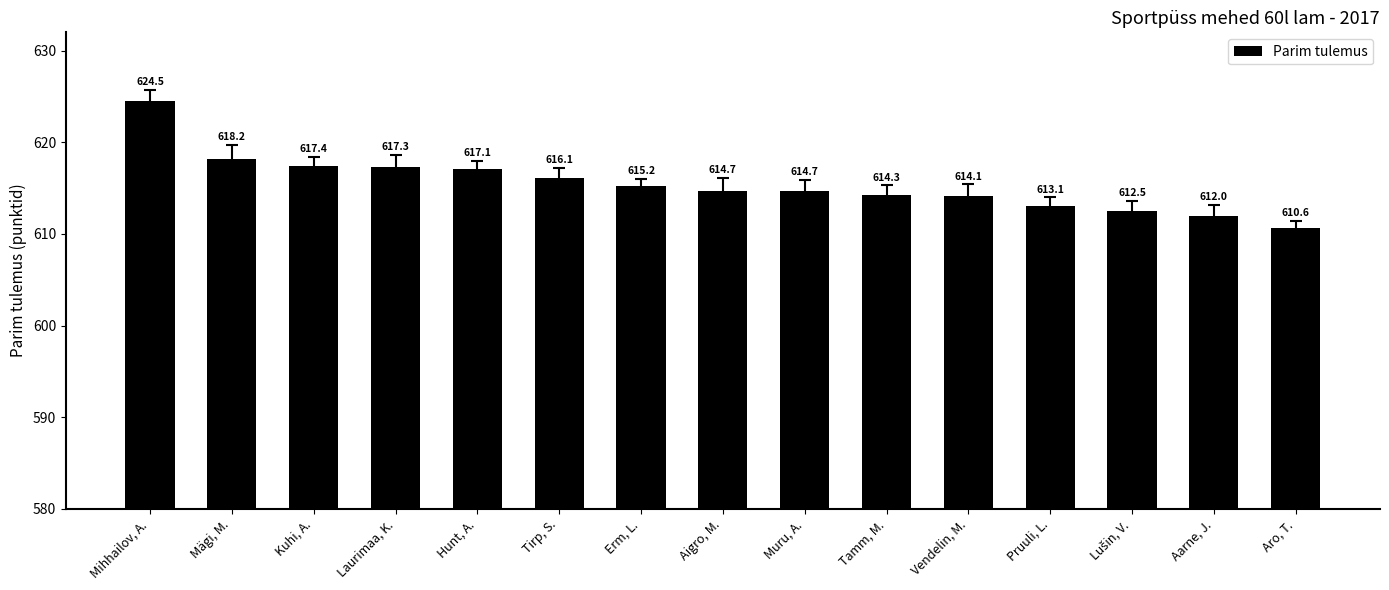

The chart shows a value of 312.7 at Hunt, A.. True or false?

False